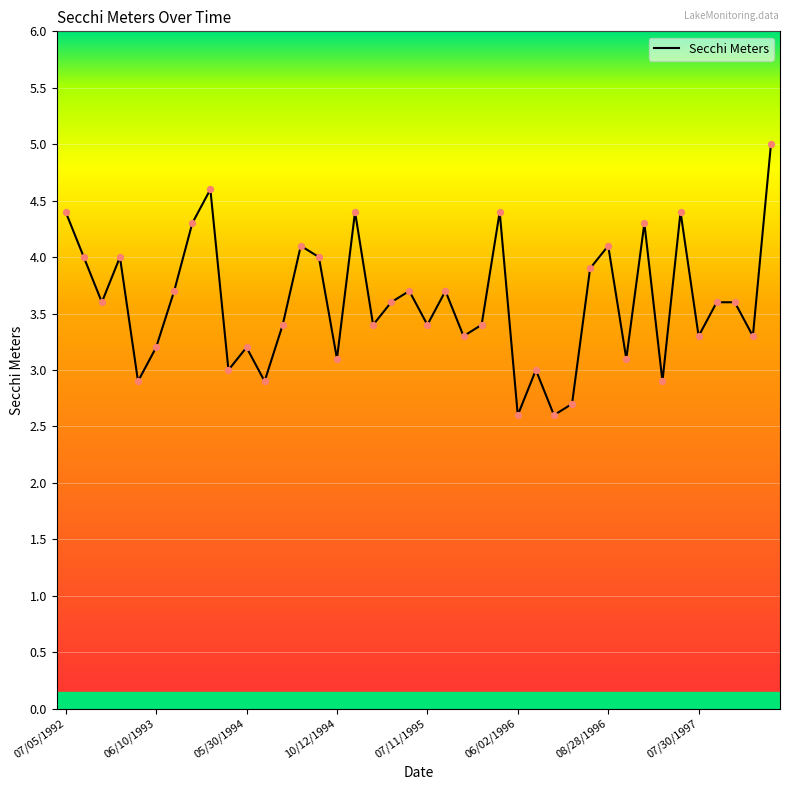

What is the smallest value displayed?

2.6